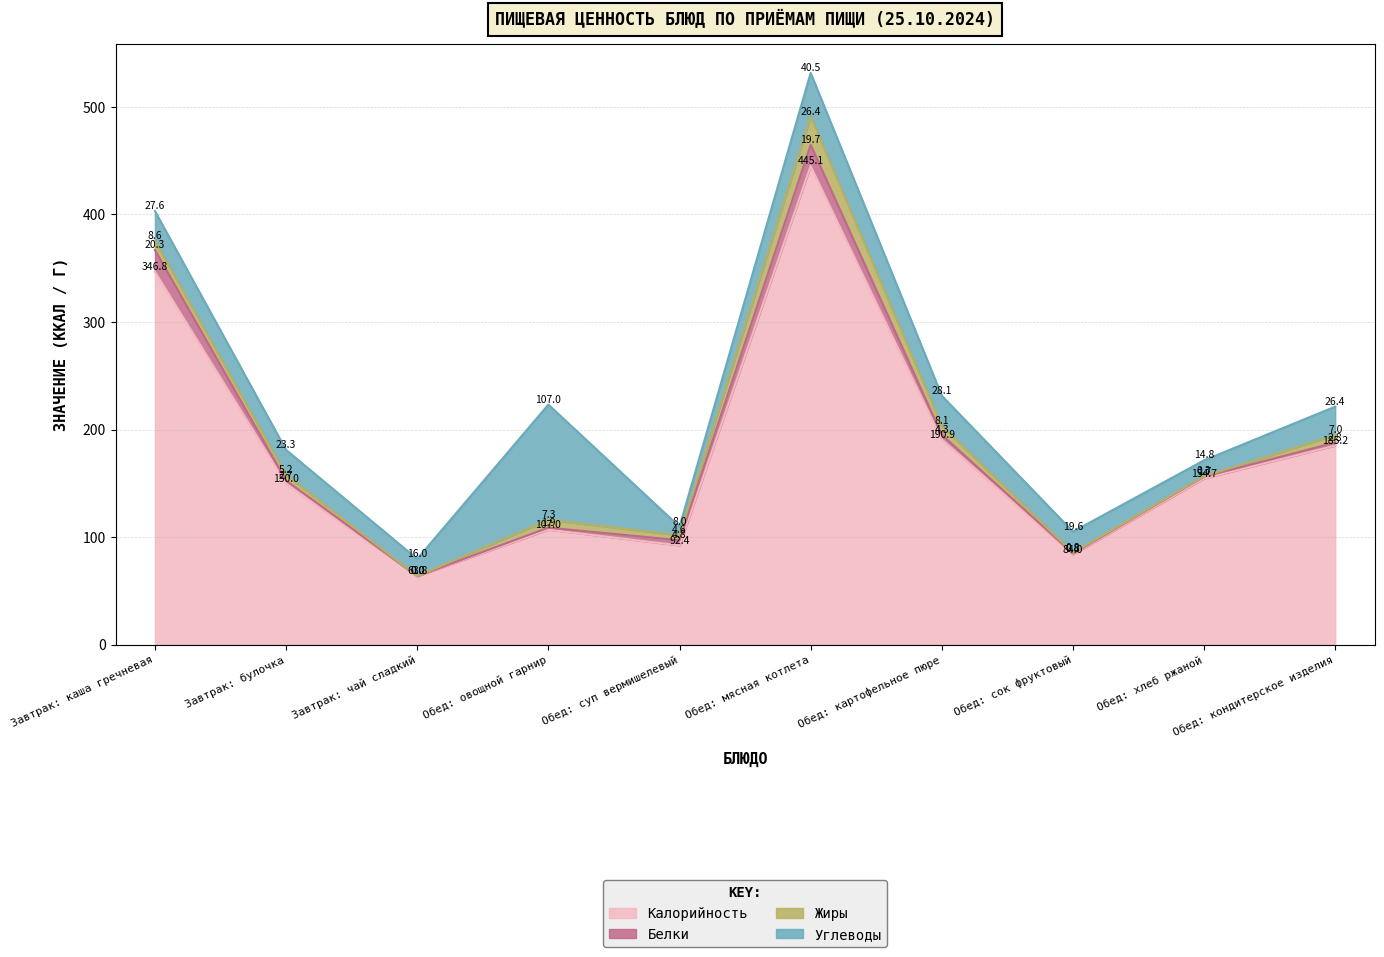

What is the sum of all Углеводы values?

311.3